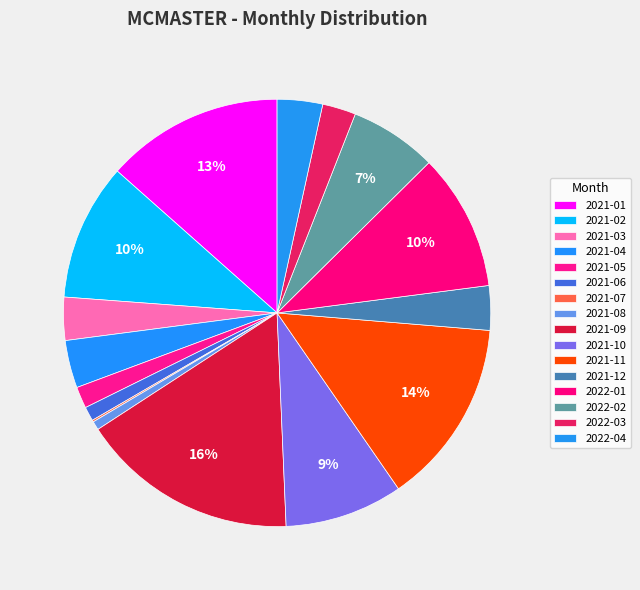

Is it true that 2021-06 is 11% of the pie?

False